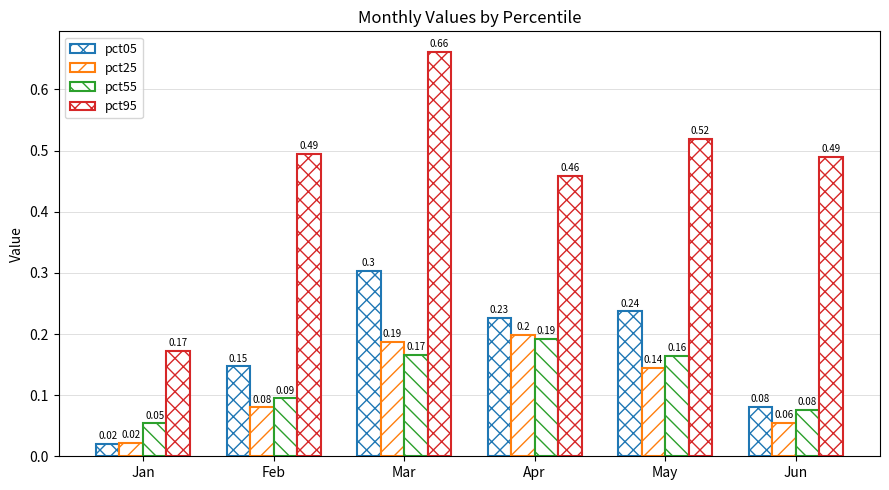

The value of pct95 at Feb is 0.7. True or false?

False